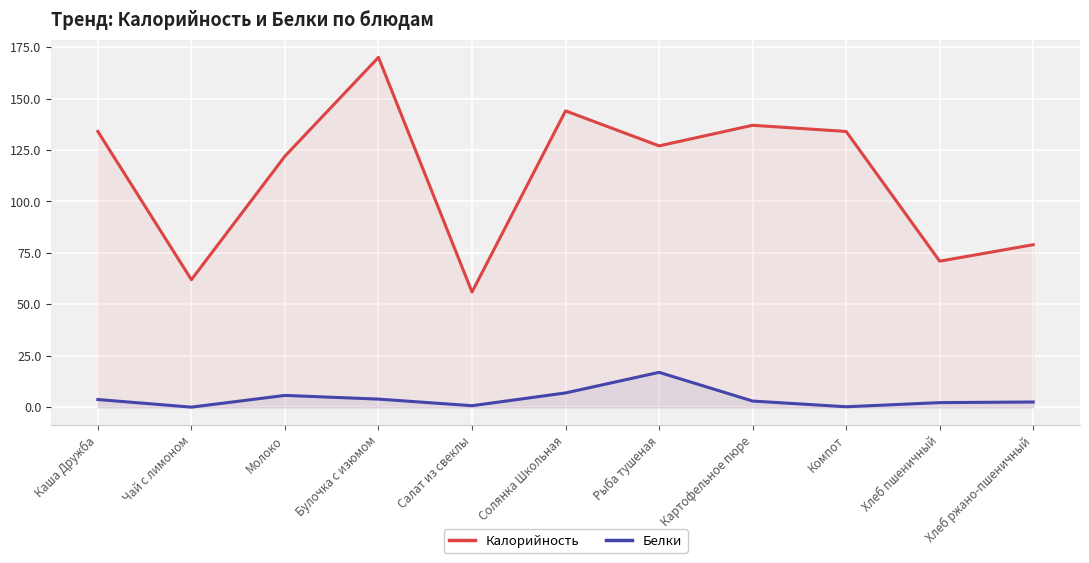

Does the chart display data point markers on the line(s)?

No